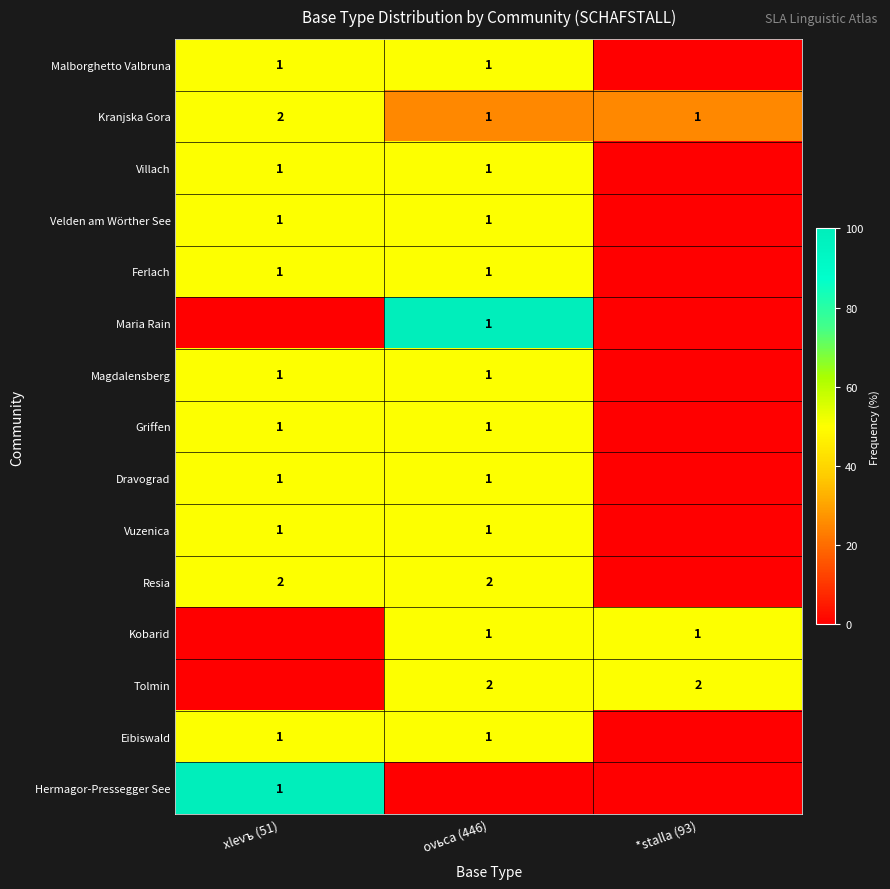

The value of Tolmin at *stalla (93) is 1. True or false?

False